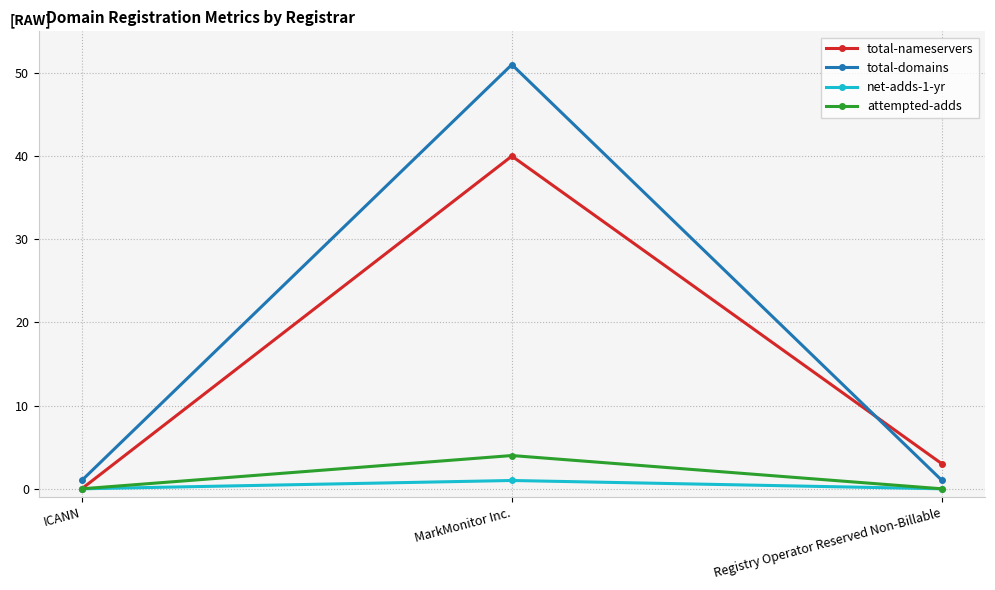

What are all the series names shown in the legend?

total-nameservers, total-domains, net-adds-1-yr, attempted-adds